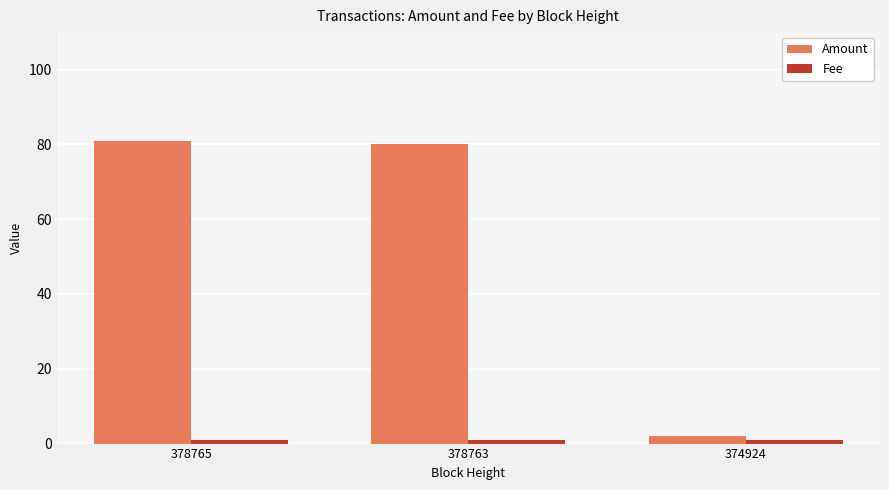

What is the sum of all Amount values?

163